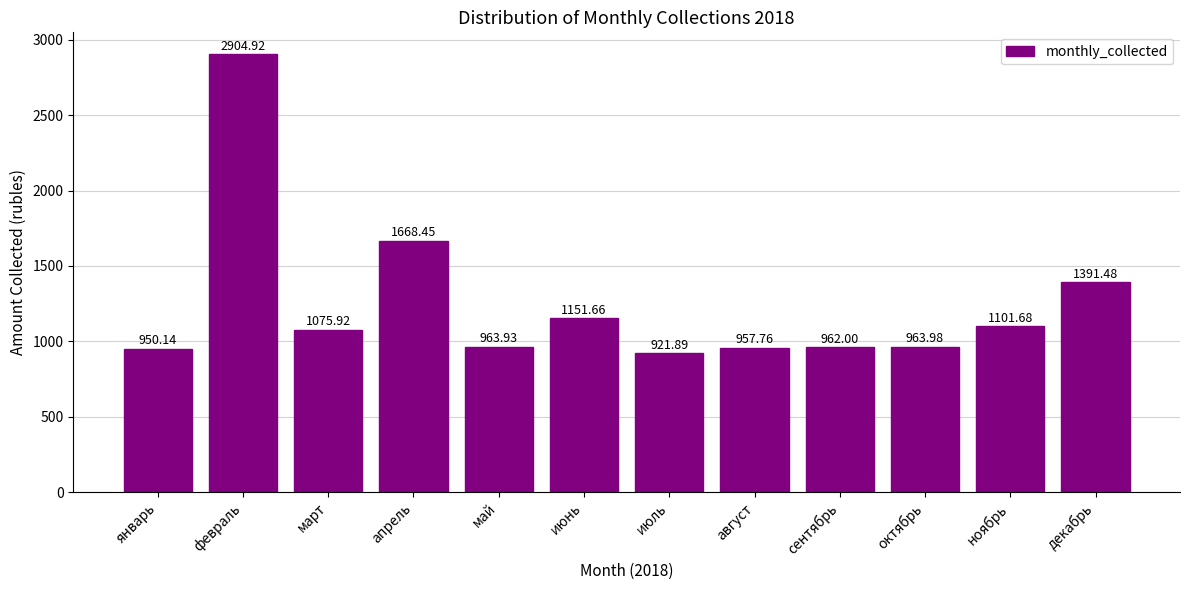

At which category does the chart reach its minimum across all series?

июль